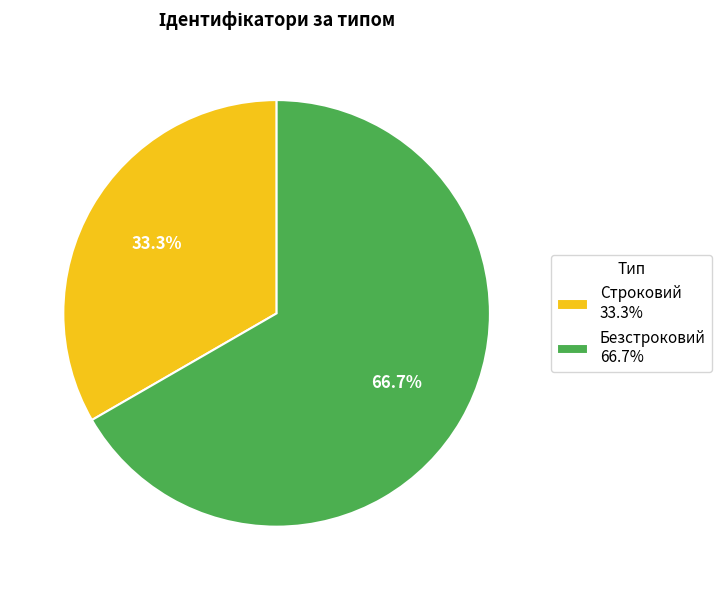

The Безстроковий slice represents 77% of the pie. True or false?

False